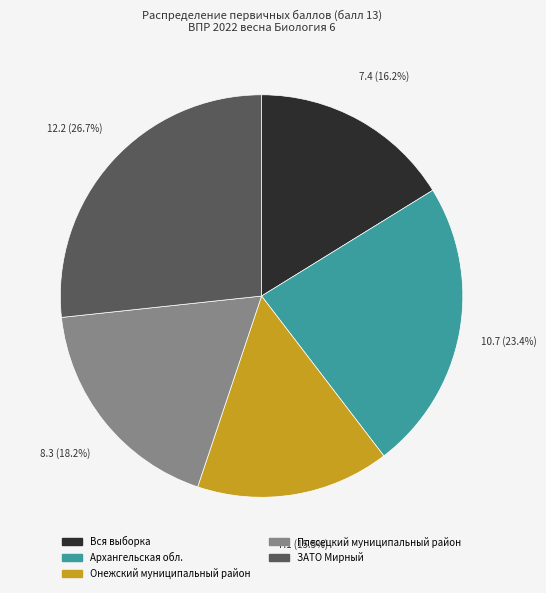

How much of the chart is everything except Архангельская обл.?

76.6%